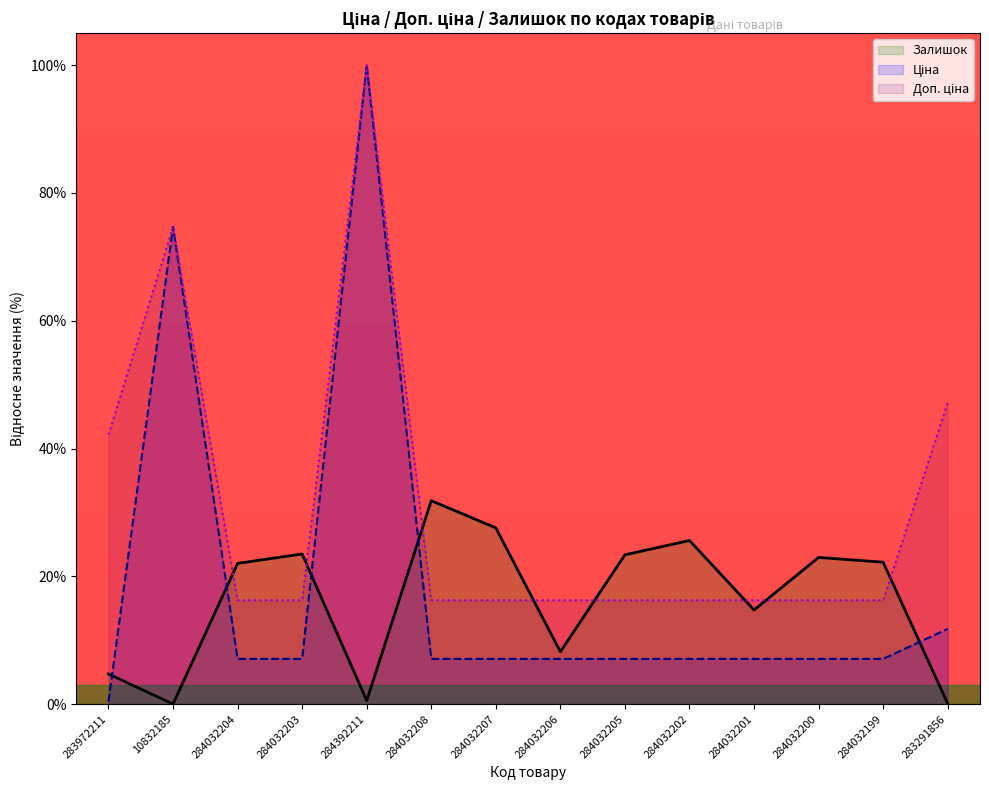

What is the difference between the highest and lowest values at 284032205?

16.3